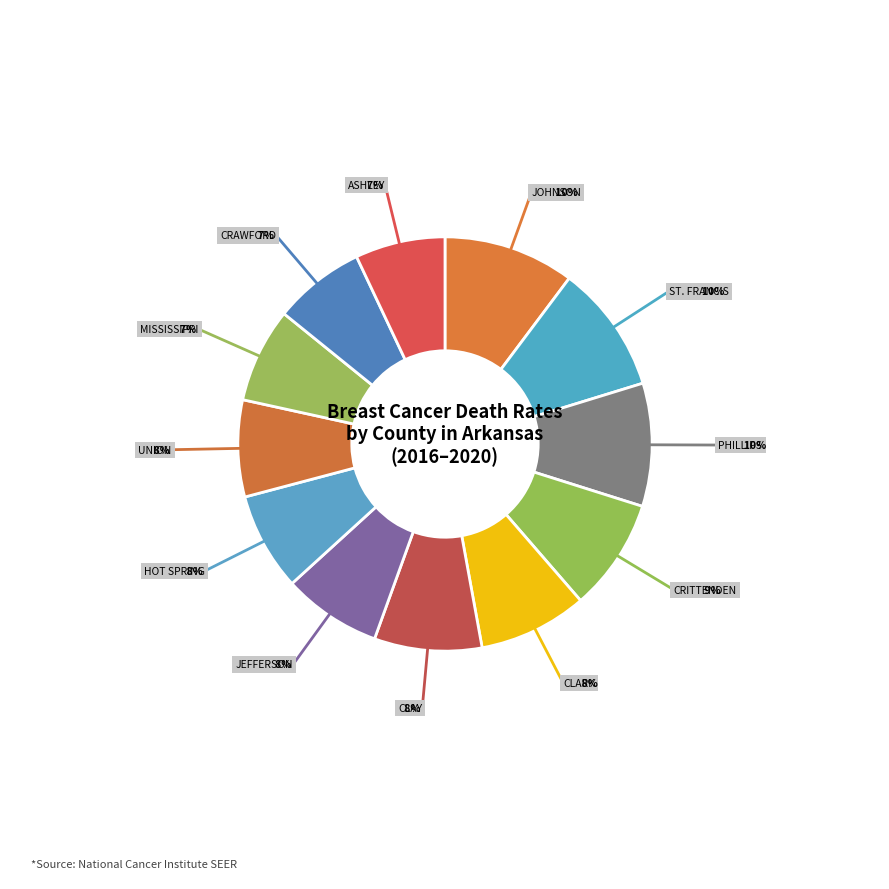

Count the number of slices in the pie.

12